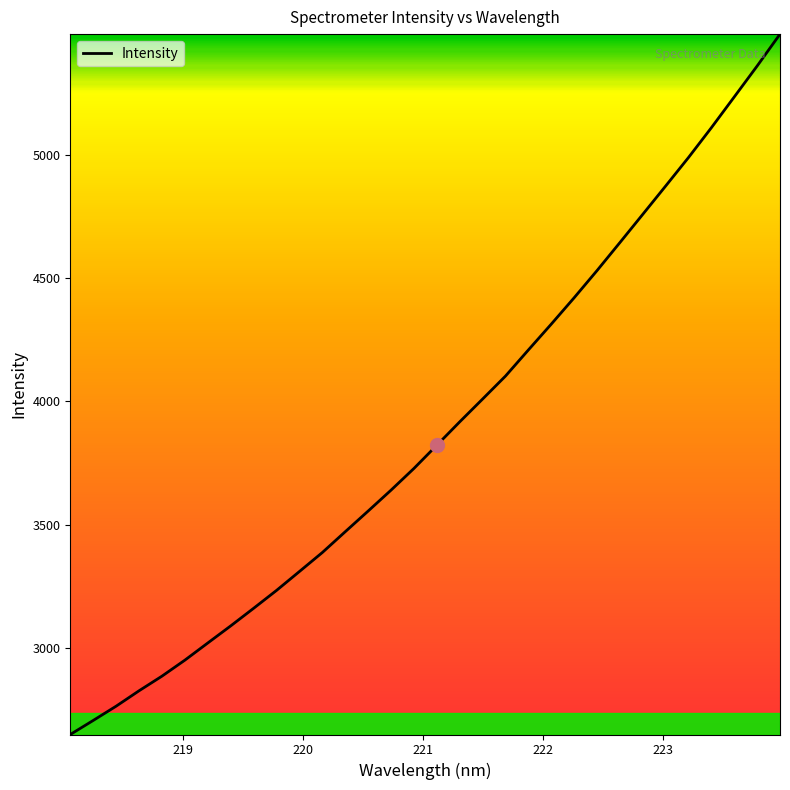

What is the maximum value shown in the chart?

5487.7